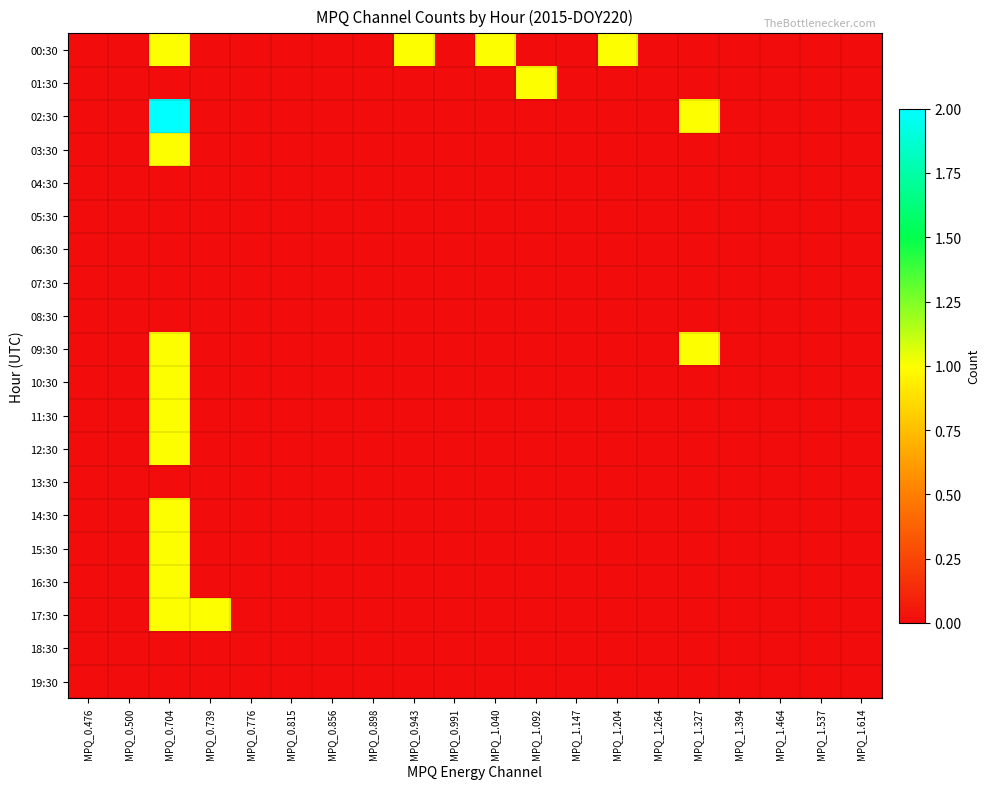

At how many categories does at least one series exceed 0?

7